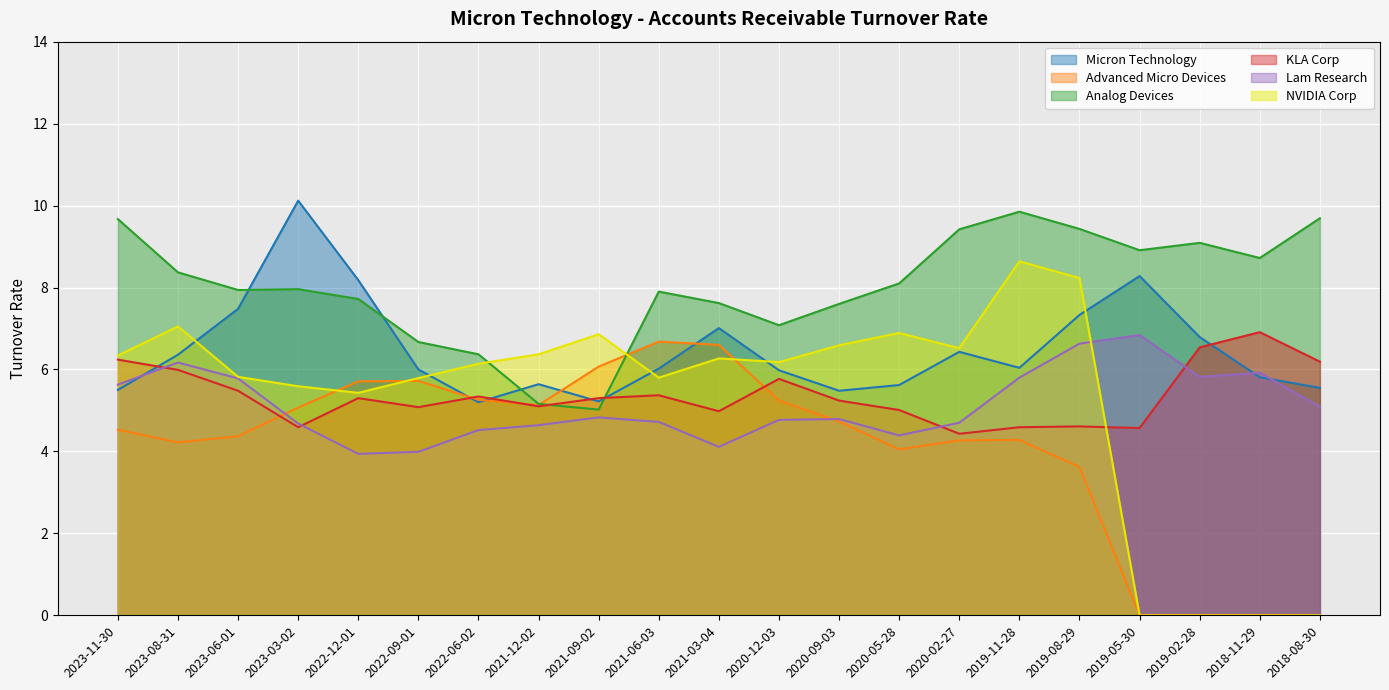

True or false: Analog Devices and Lam Research cross at least once.

False